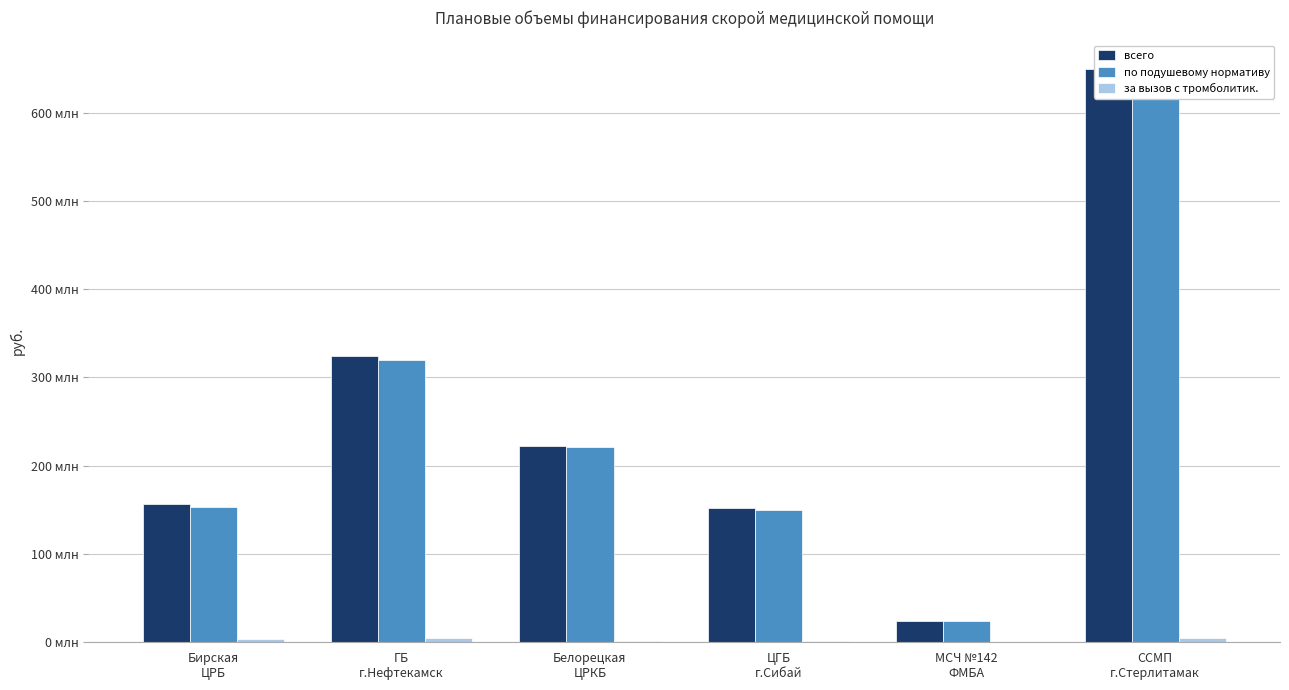

Count the number of categories in the chart.

6